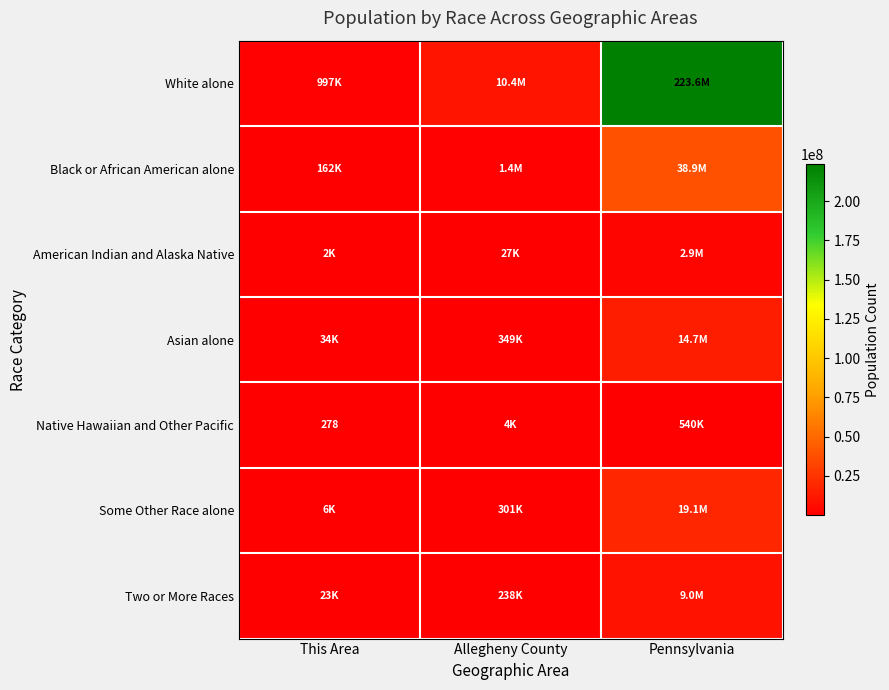

True or false: Native Hawaiian and Other Pacific has a value of 278 at This Area.

True